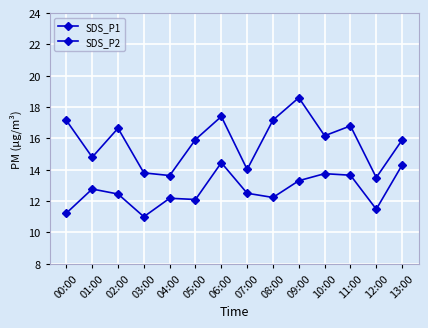

Read the SDS_P2 value at 04:00.

12.2